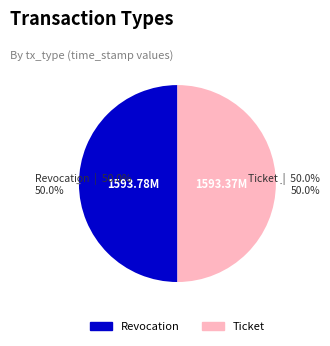

What is the ratio of the value at Revocation to the value at Ticket?

1.0